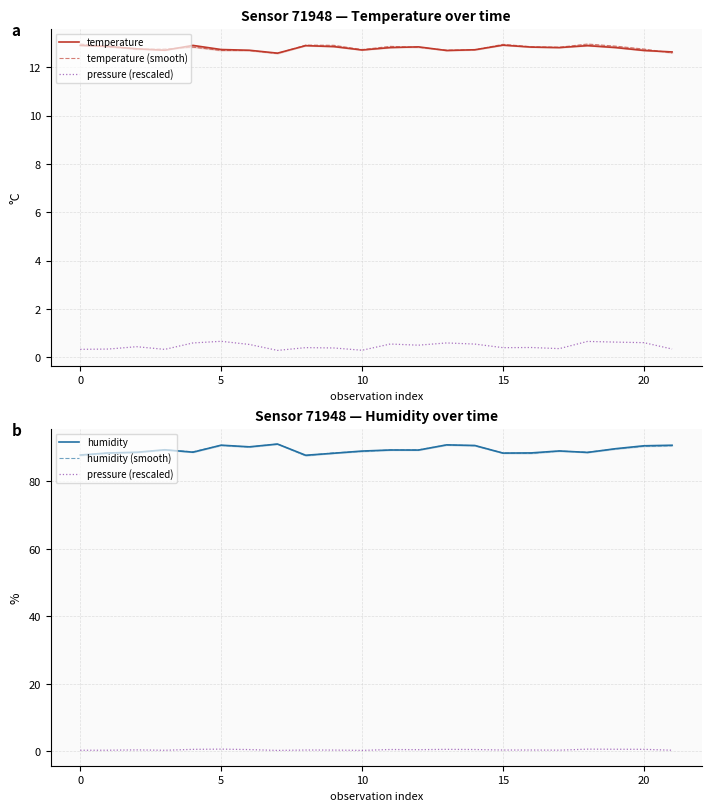

At 10, list the series in order from smallest to largest.

pressure (rescaled), temperature, temperature (smooth), humidity (smooth), humidity